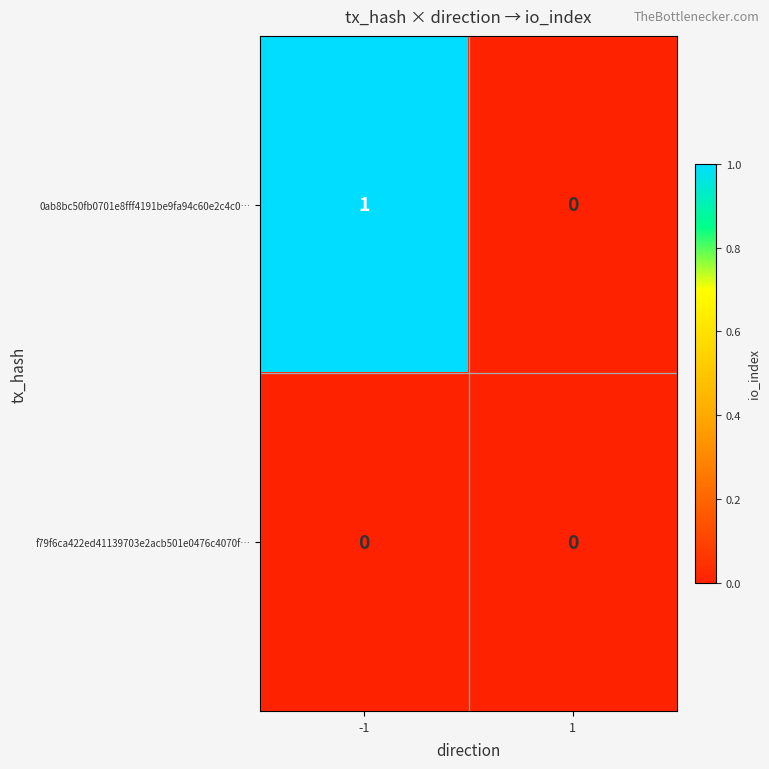

The f79f6ca422ed41139703e2acb501e0476c4070f… series shows 0 at -1. True or false?

True